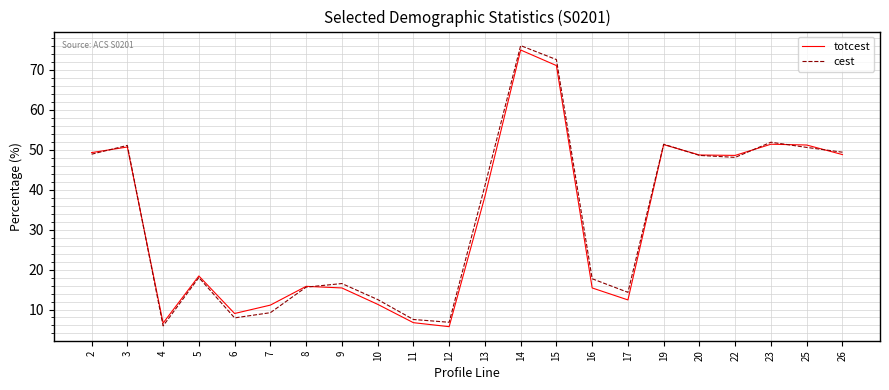

What is the difference between the second highest and second lowest values in the cest series?

65.8